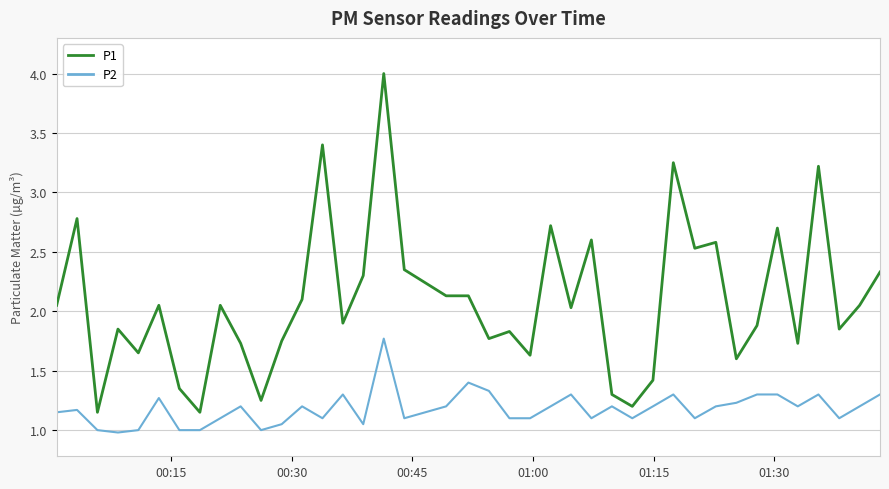

List the series in order of their peak value, lowest first.

P2, P1